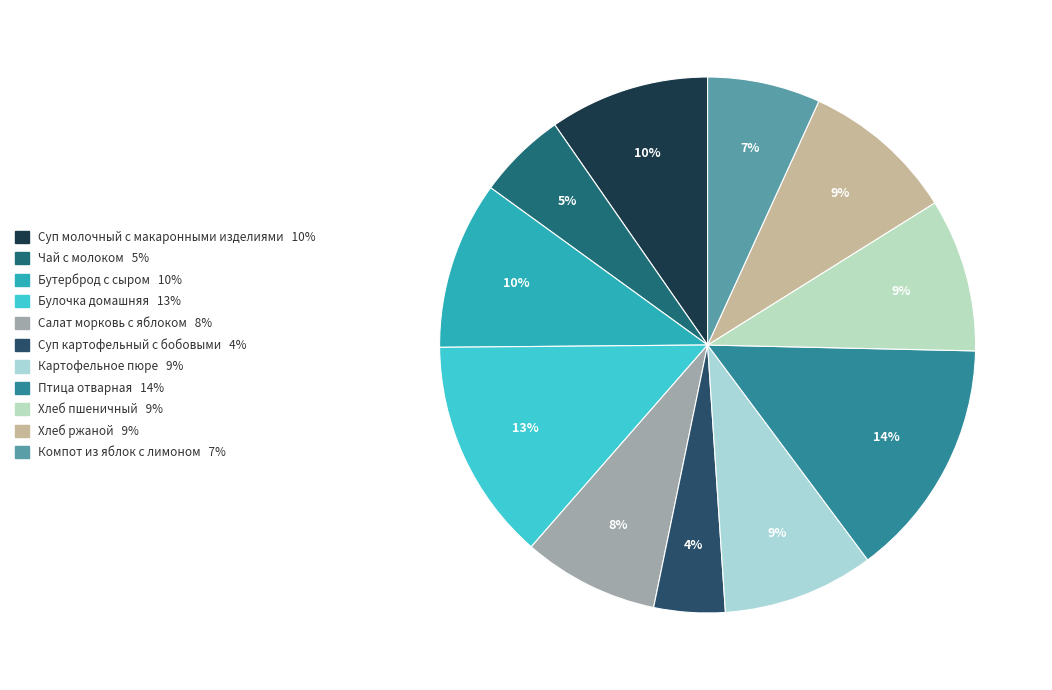

To the nearest percent, what is the difference between the largest and smallest slice percentages?

10%